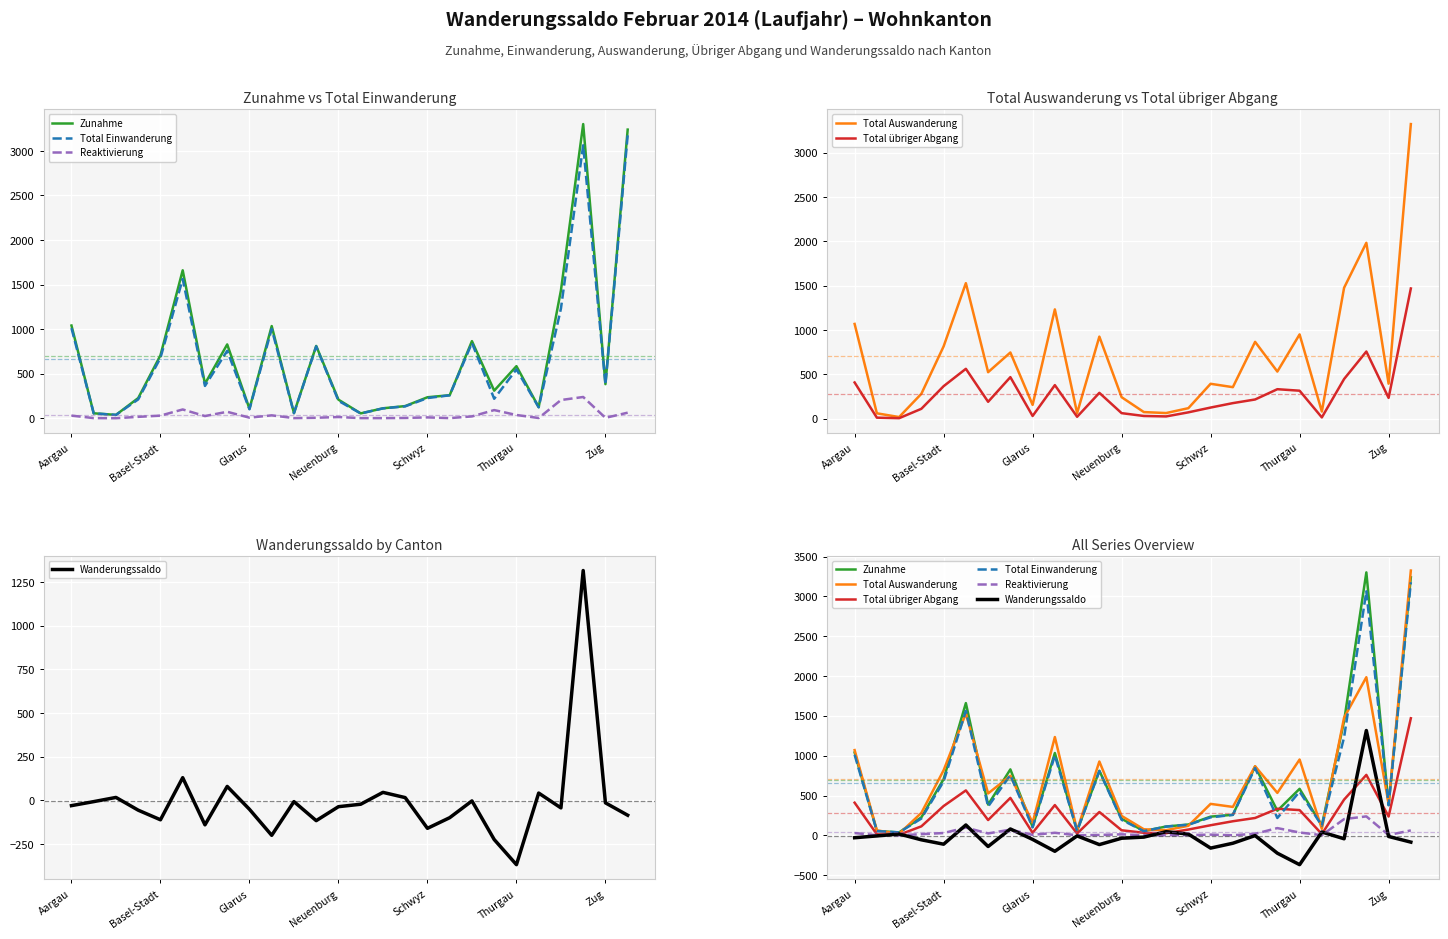

What is the average value of the Zunahme series?

700